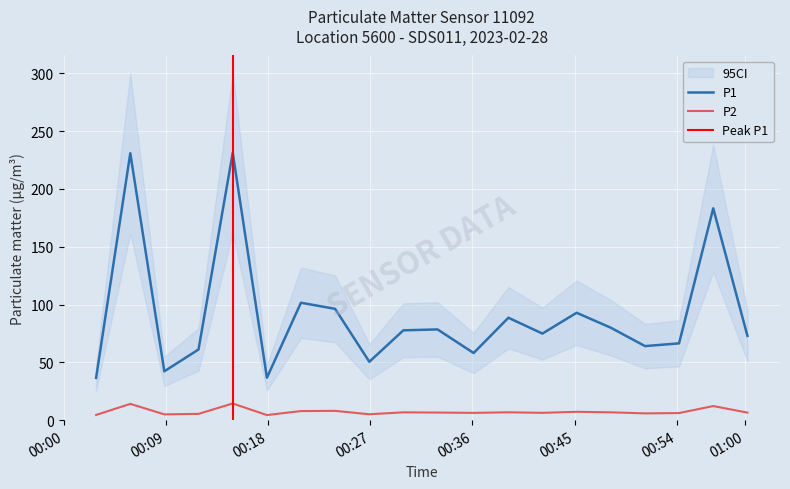

Where is the first local minimum for P2?

00:08